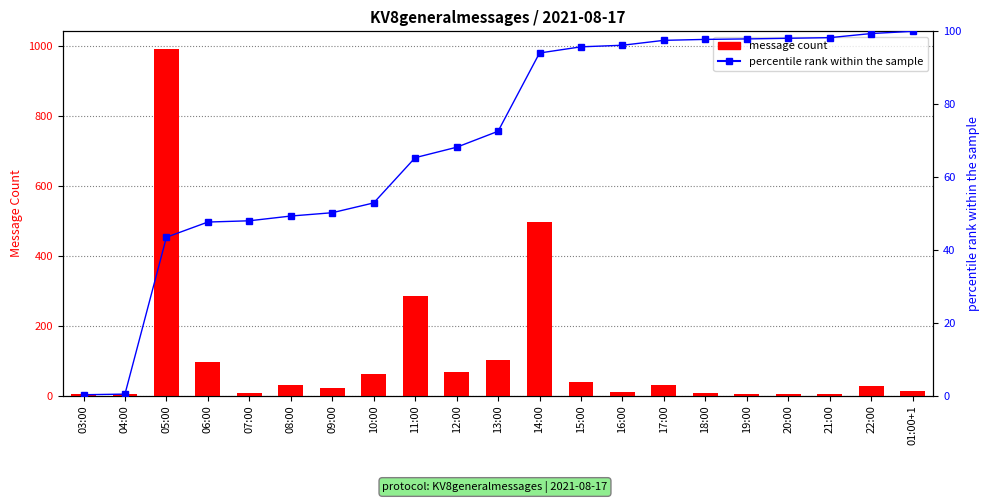

Reading right to left, list all the values displayed in this chart.

KV8generalmessages: 01:00+1=14.0	22:00=26.0	21:00=4.0	20:00=4.0	19:00=3.0	18:00=6.0	17:00=31.0	16:00=10.0	15:00=39.0	14:00=495.0	13:00=101.0	12:00=66.0	11:00=286.0	10:00=62.0	09:00=21.0	08:00=30.0	07:00=8.0	06:00=96.0	05:00=992.0	04:00=4.0	03:00=5.0
percentile rank: 01:00+1=100.0	22:00=99.4	21:00=98.3	20:00=98.1	19:00=97.9	18:00=97.8	17:00=97.5	16:00=96.2	15:00=95.7	14:00=94.1	13:00=72.6	12:00=68.2	11:00=65.3	10:00=52.9	09:00=50.2	08:00=49.3	07:00=48.0	06:00=47.6	05:00=43.5	04:00=0.4	03:00=0.2